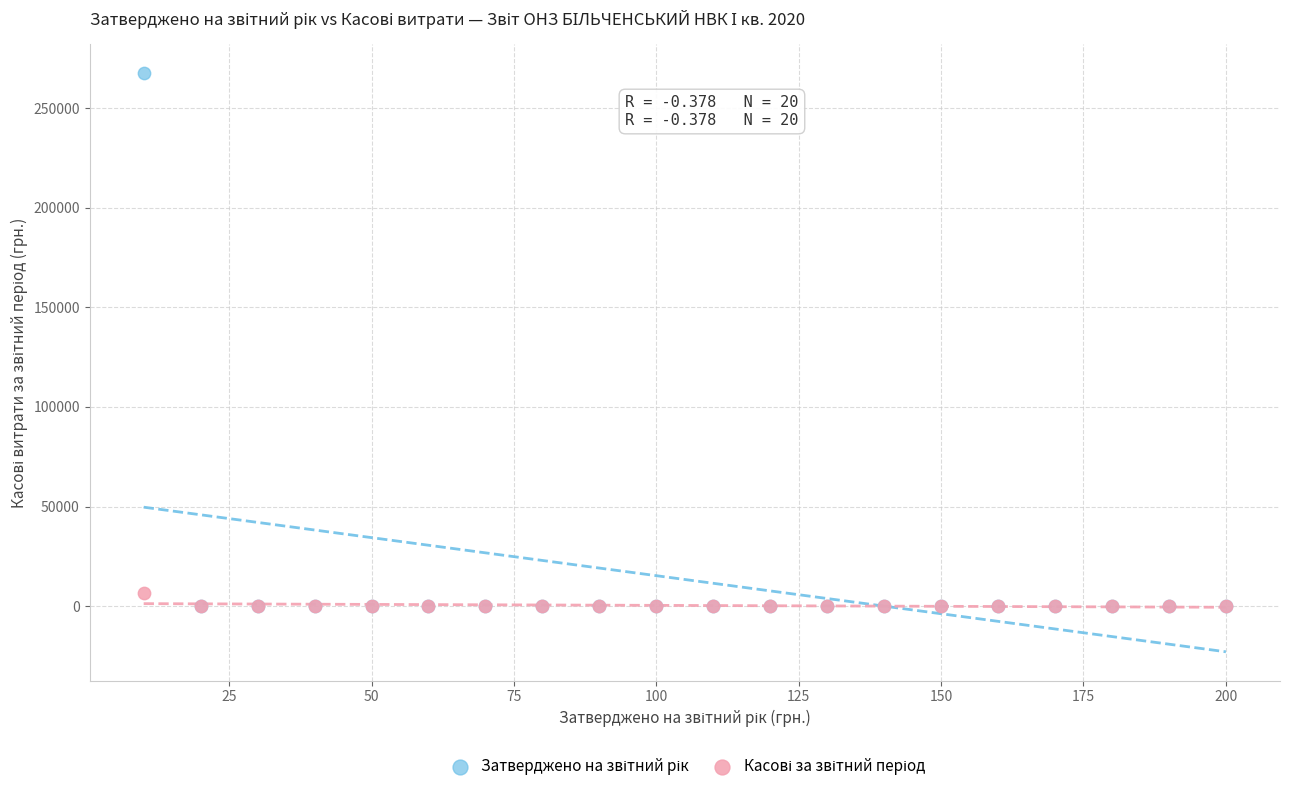

Across all series, what Y value is closest to 133713?

6702